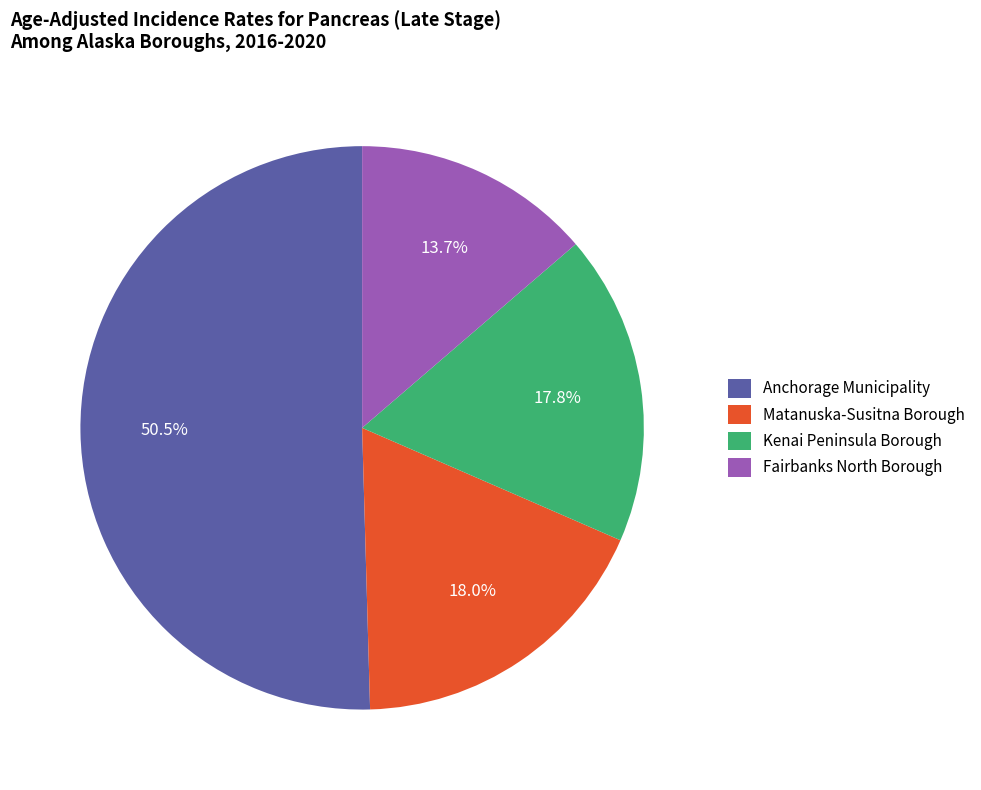

Between Anchorage Municipality and Fairbanks North Borough, which is larger?

Anchorage Municipality